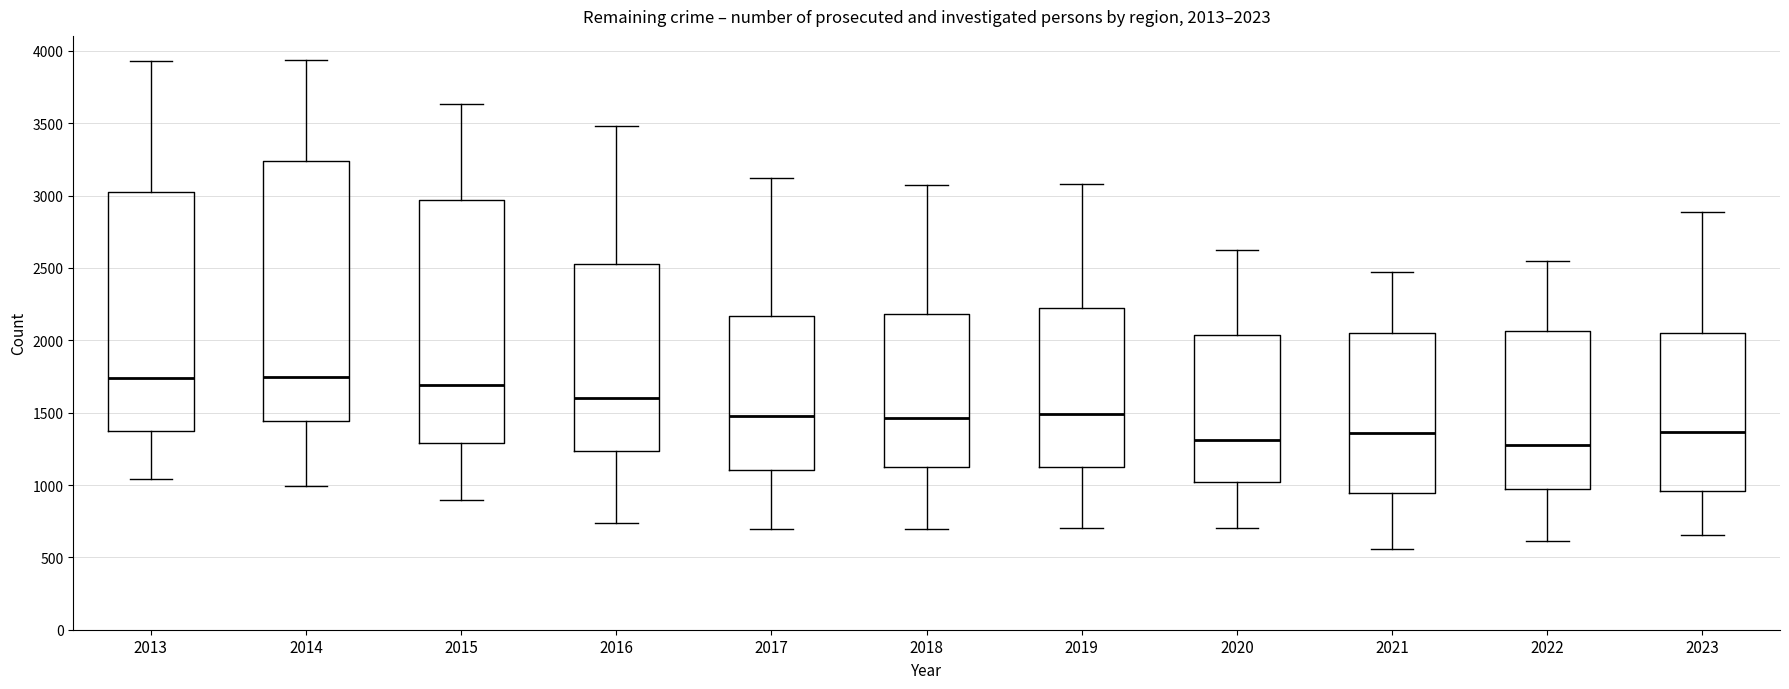

Which box is the tallest, from its lower edge to its upper edge?

2014